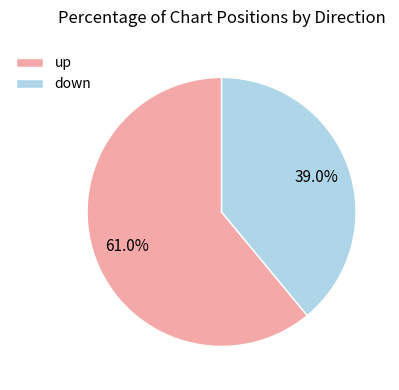

To the nearest percent, what portion does up represent?

61%